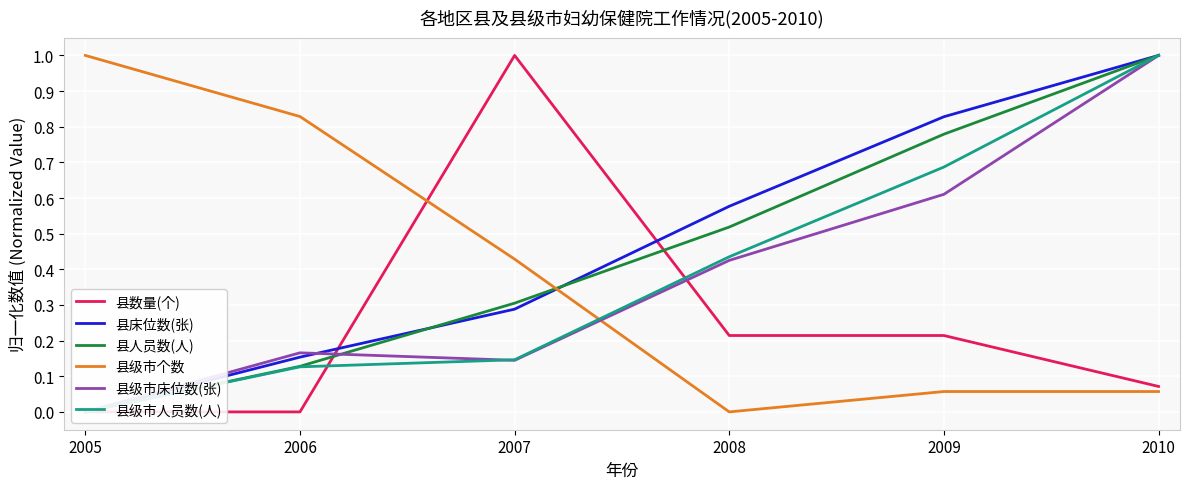

Which category has the lowest value across all series?

2005